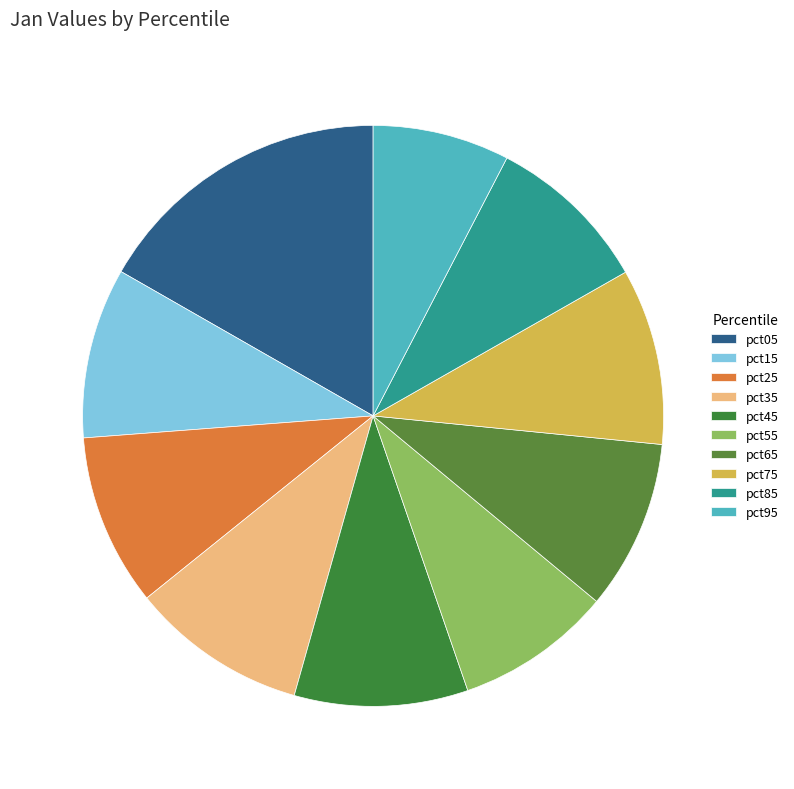

How many slices are in this pie chart?

10